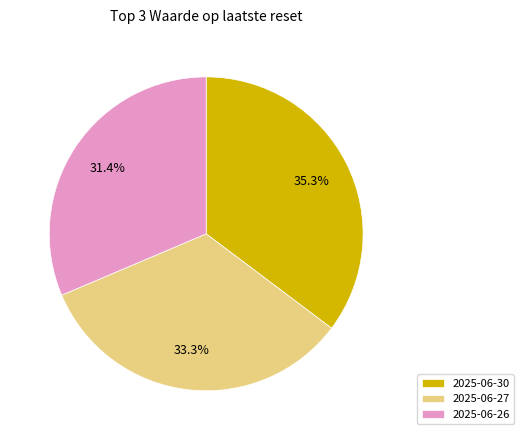

What is the ratio of the value at 2025-06-26 to the value at 2025-06-30?

0.9